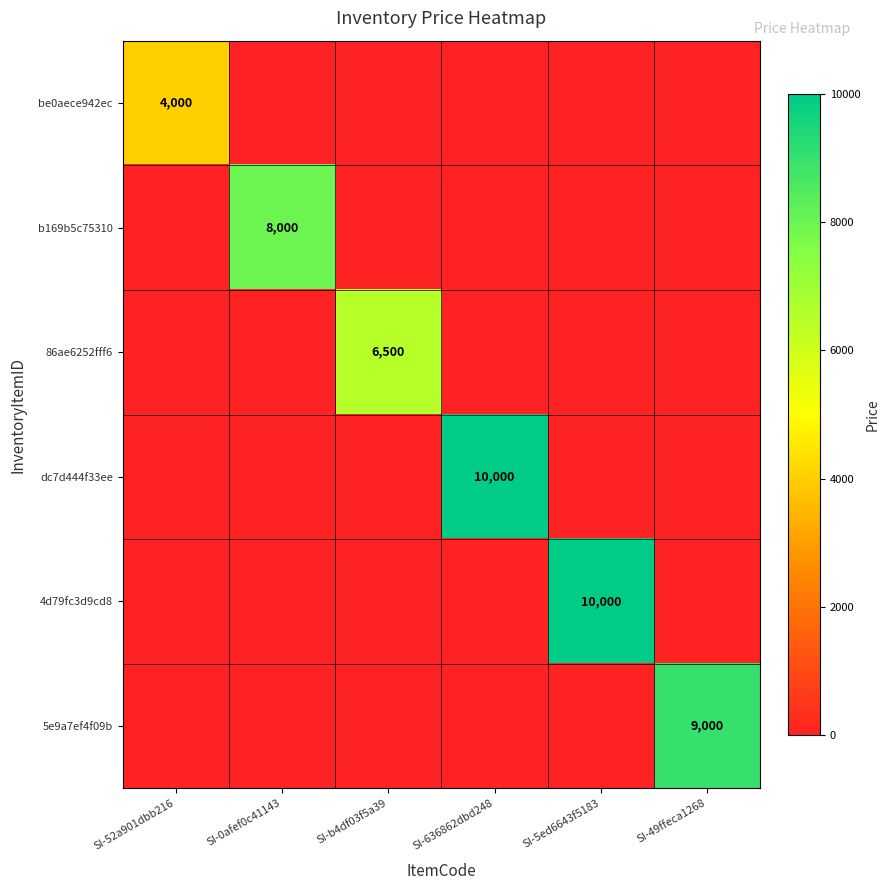

Is it true that b169b5c75310 equals 8000 at SI-0afef0c41143?

True